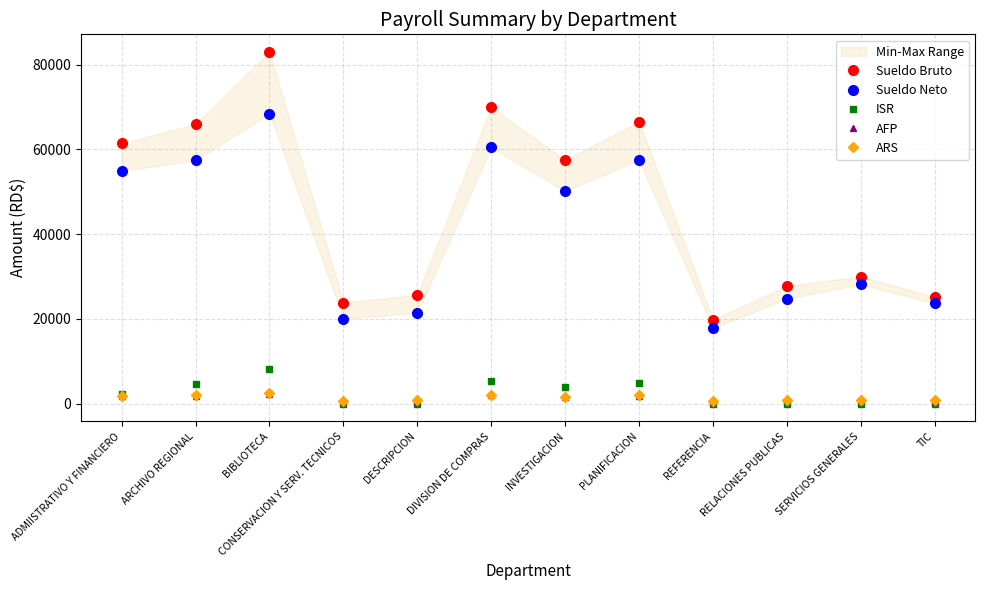

At which category does ARS reach its first local peak?

BIBLIOTECA